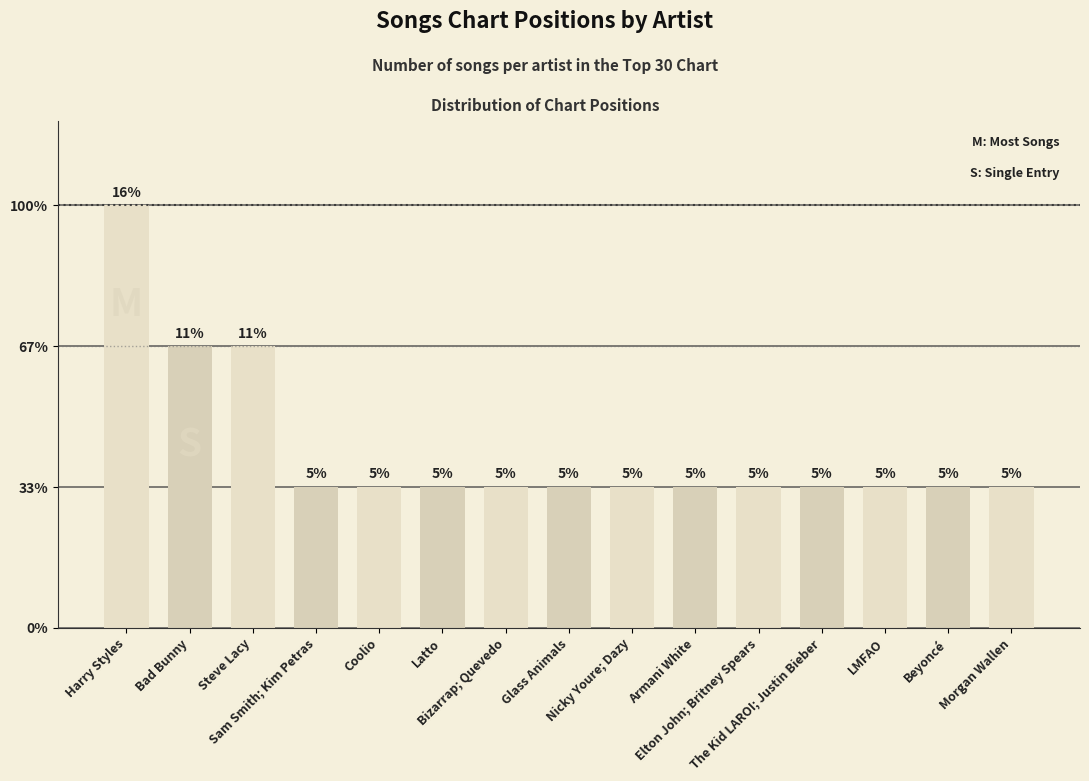

Reading left to right, extract all data points from this chart.

3	2	2	1	1	1	1	1	1	1	1	1	1	1	1